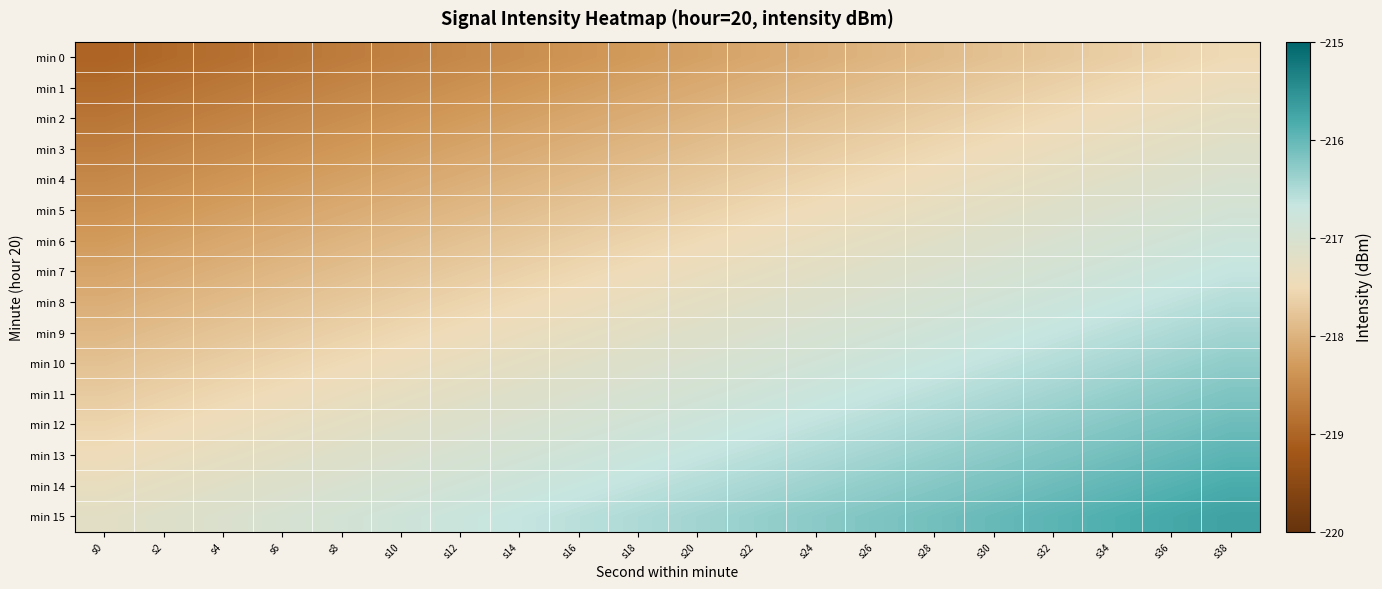

Rank the series by their maximum value, from lowest to highest.

min 0, min 1, min 2, min 3, min 4, min 5, min 6, min 7, min 8, min 9, min 10, min 11, min 12, min 13, min 14, min 15